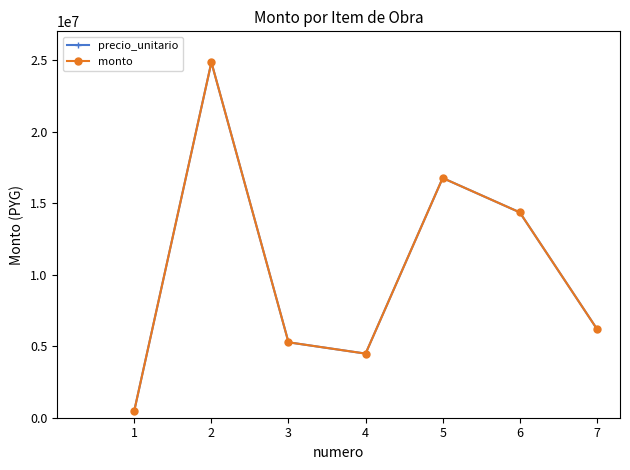

What is the difference between the second highest and second lowest values in the precio_unitario series?

12270000